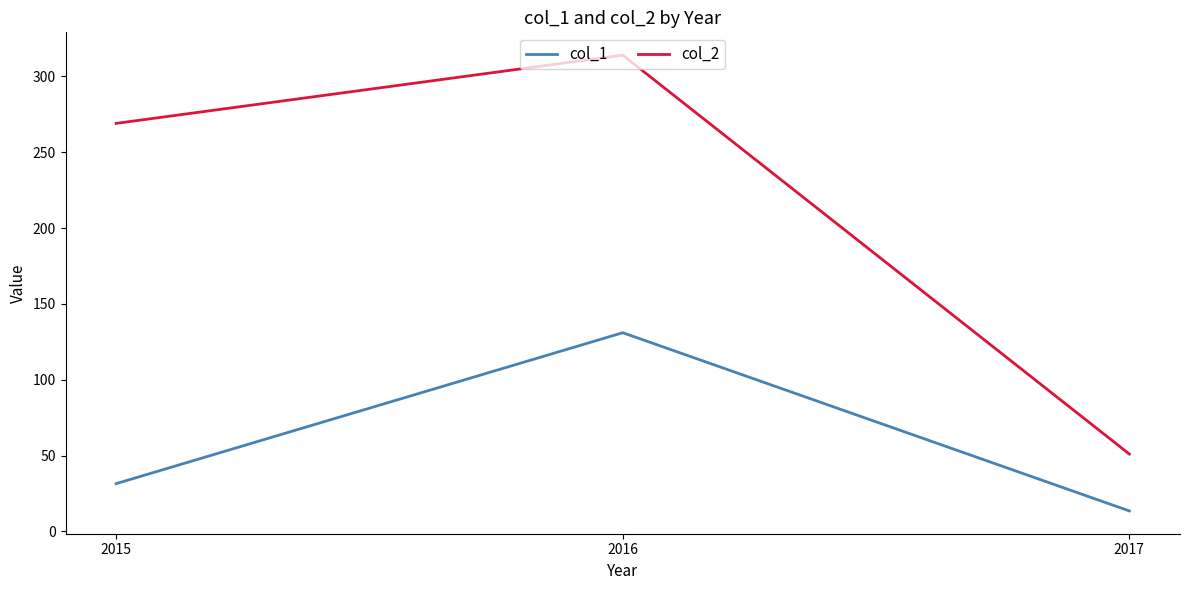

Which series changed the most between 2015 and 2016?

col_1